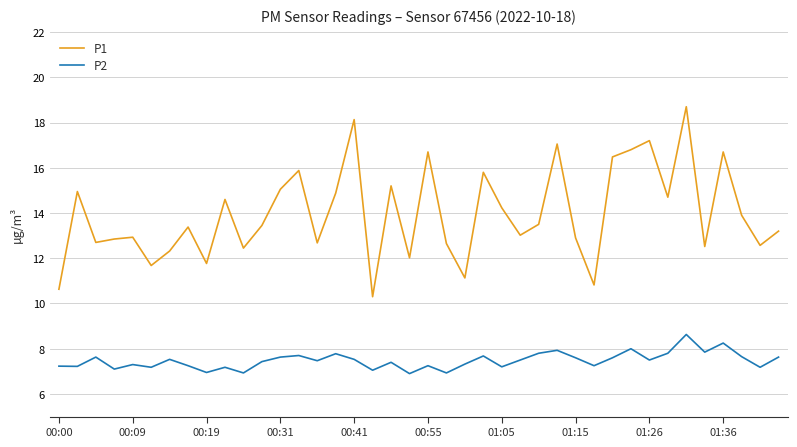

True or false: P1 and P2 intersect in this chart.

False